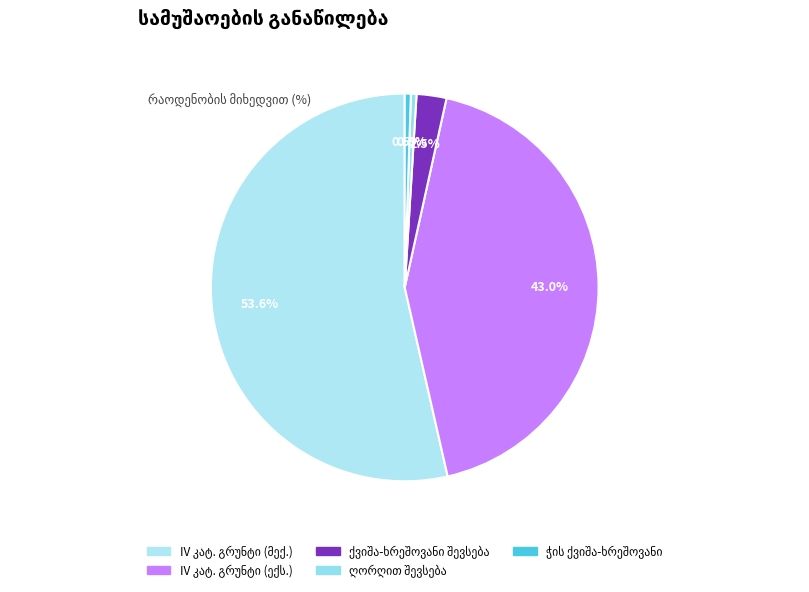

To the nearest percent, what is the difference between the largest and smallest slice percentages?

53%